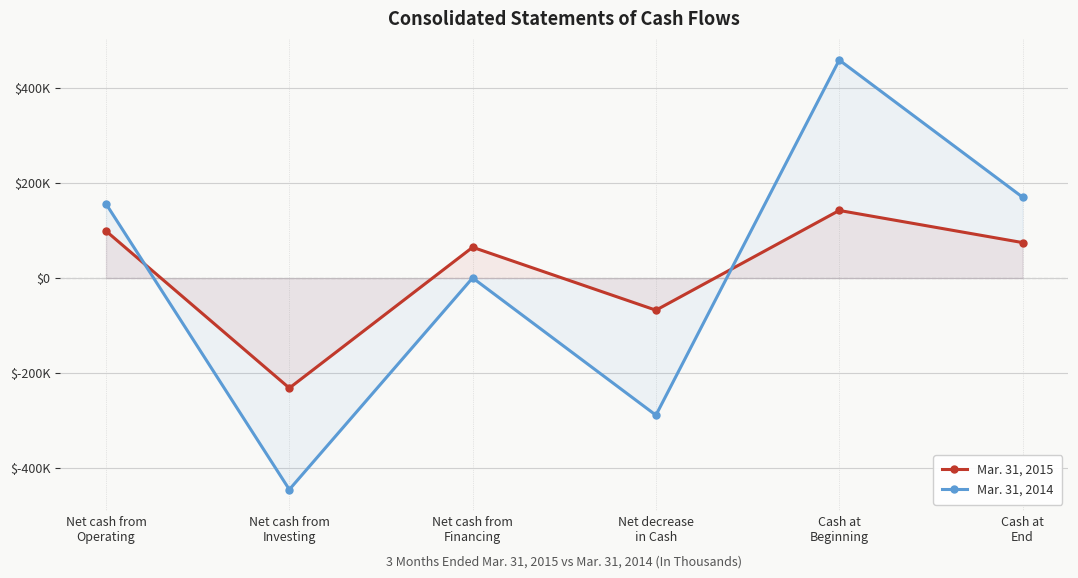

What is the value of the Mar. 31, 2015 point at the 1st from the left?

99037